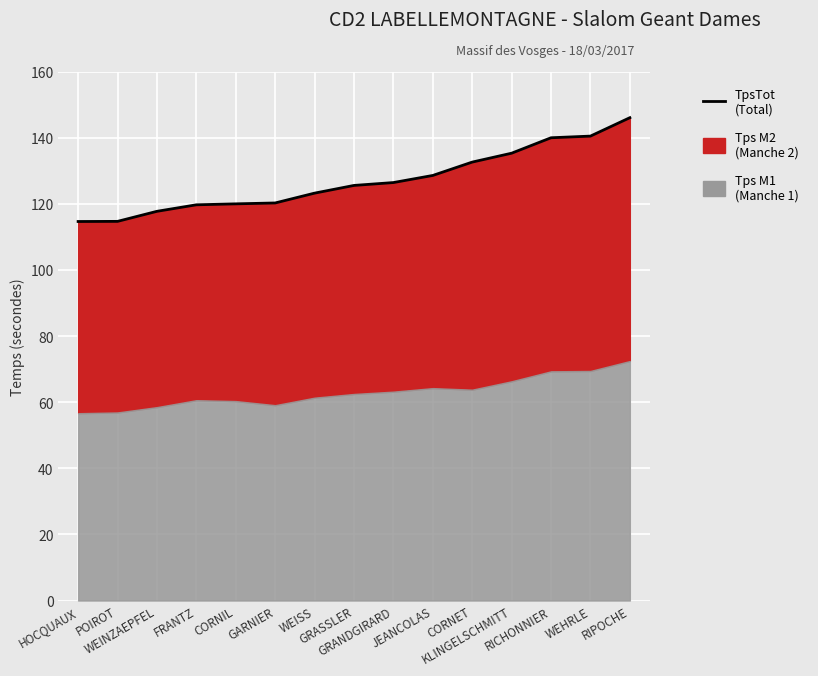

Reading left to right, list all the values displayed in this chart.

HOCQUAUX=114.6	POIROT=114.7	WEINZAEPFEL=117.7	FRANTZ=119.7	CORNIL=120.0	GARNIER=120.2	WEISS=123.2	GRASSLER=125.5	GRANDGIRARD=126.4	JEANCOLAS=128.6	CORNET=132.6	KLINGELSCHMITT=135.3	RICHONNIER=140.0	WEHRLE=140.5	RIPOCHE=146.0